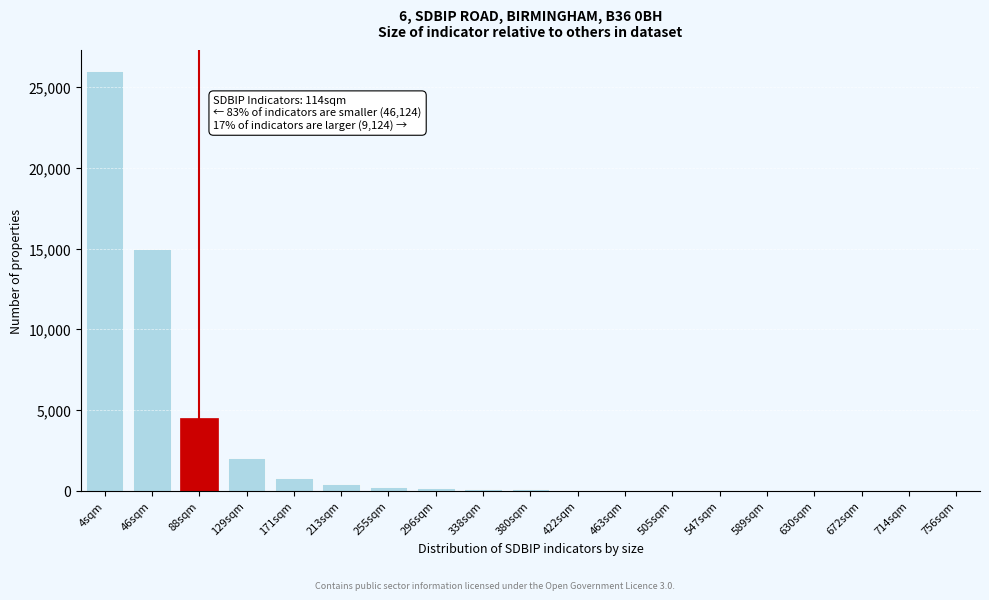

At which category does the chart reach its peak across all series?

4sqm